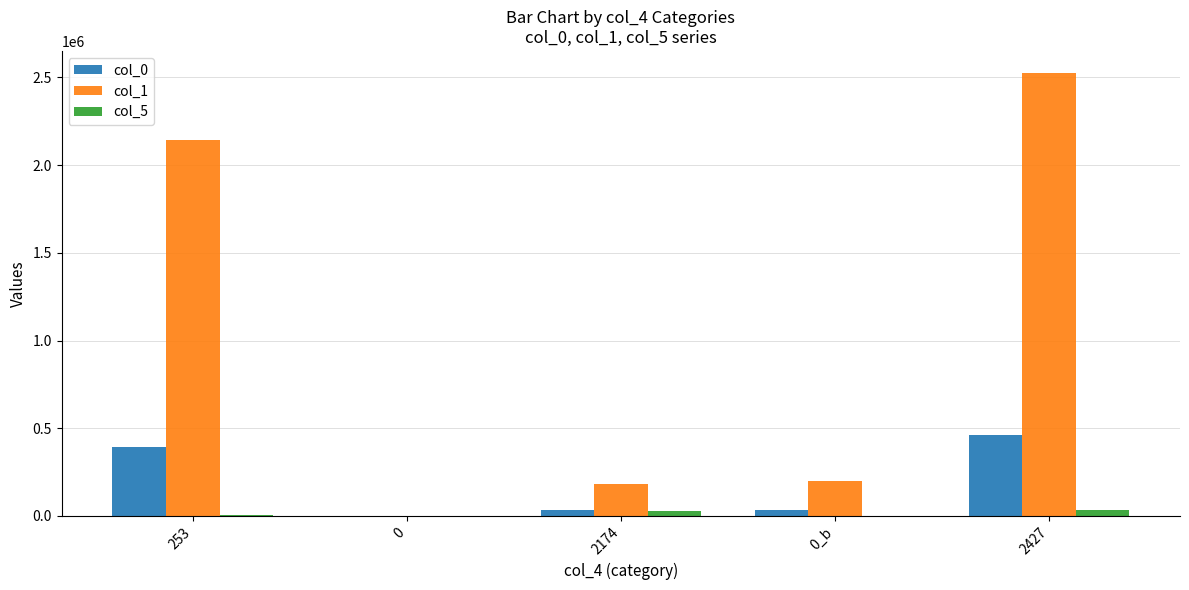

At which category is the sum across all series the highest?

2427